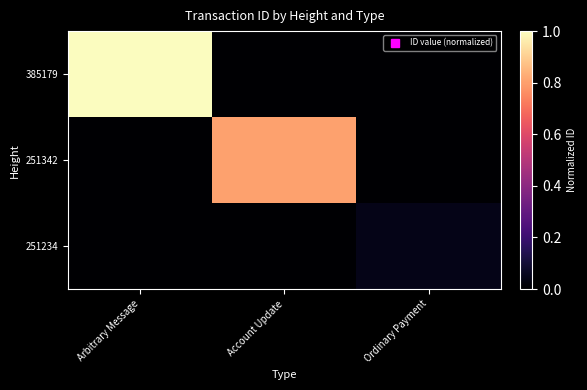

Rank the series by their average value, from highest to lowest.

385179, 251342, 251234